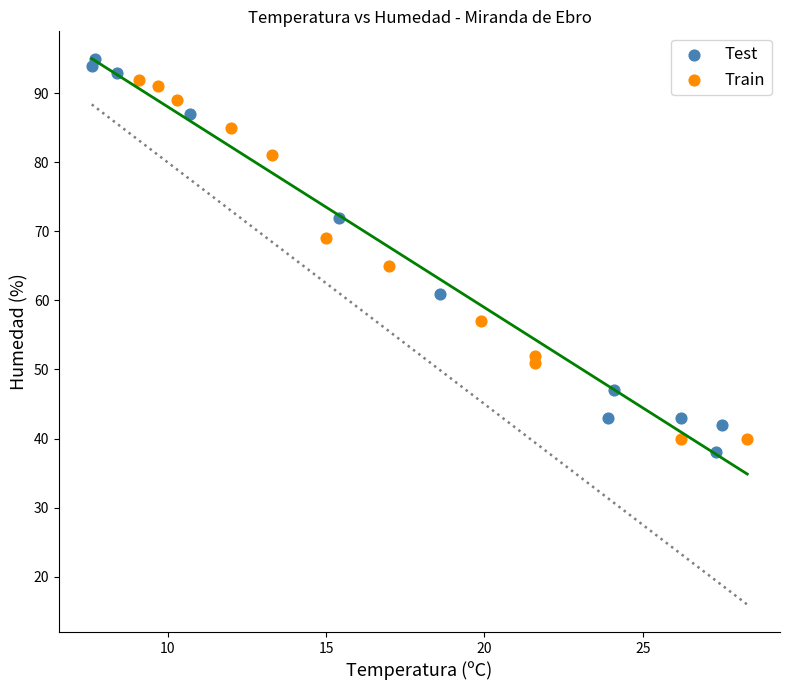

Which series reaches the minimum Y coordinate?

Test